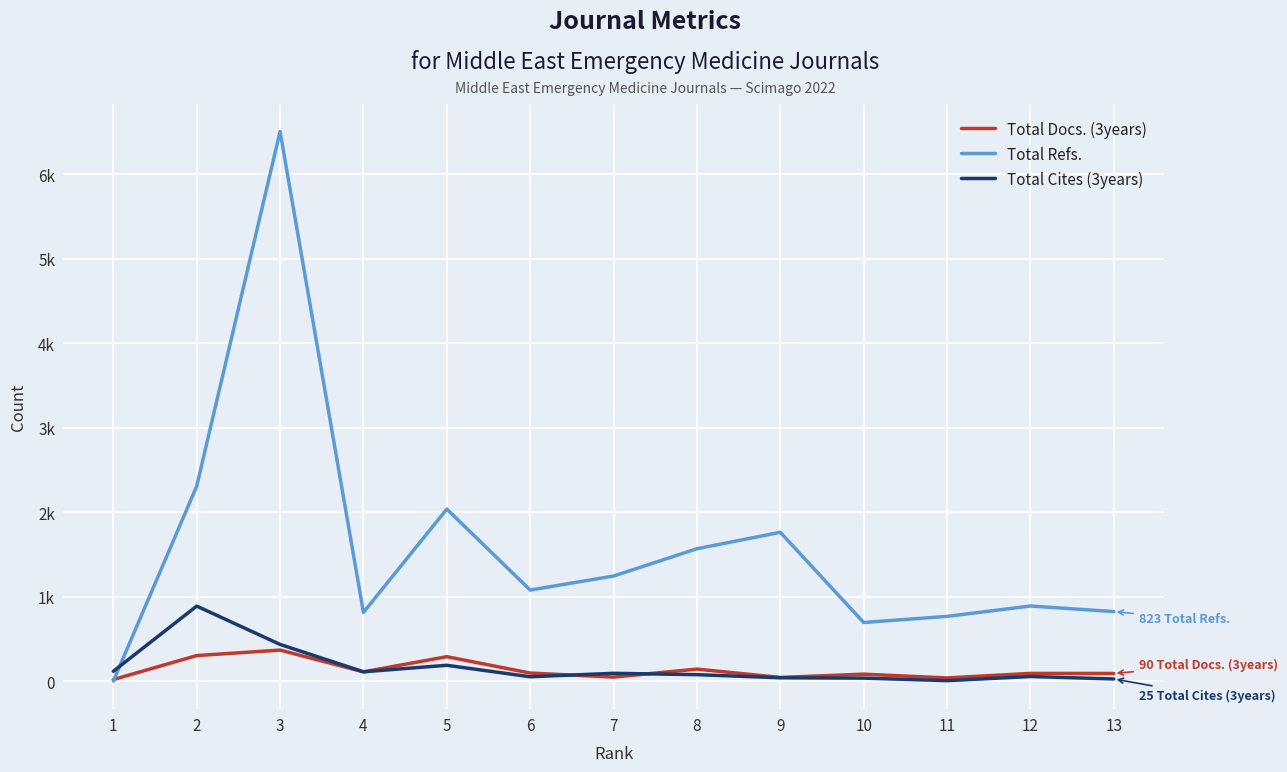

What is the average value of the Total Docs. (3years) series?

132